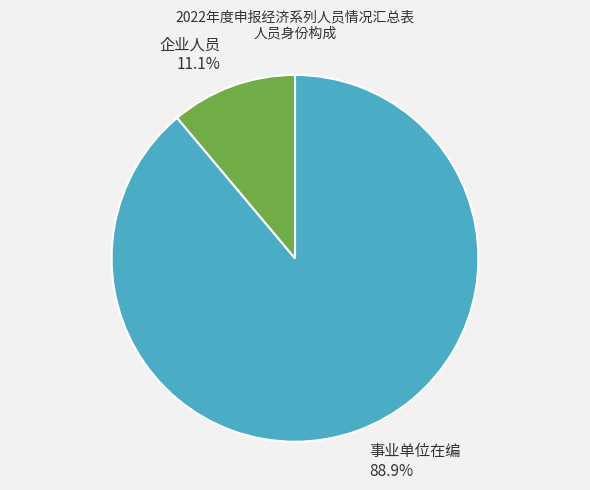

True or false: 事业单位在编 accounts for 89% of the total.

True